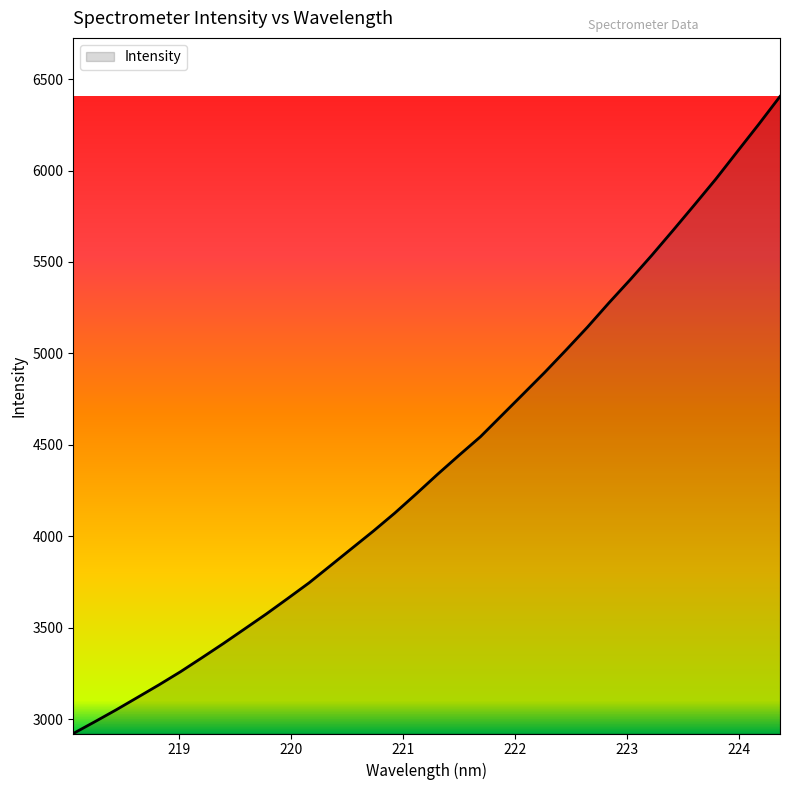

What is the greatest value displayed?

6405.1